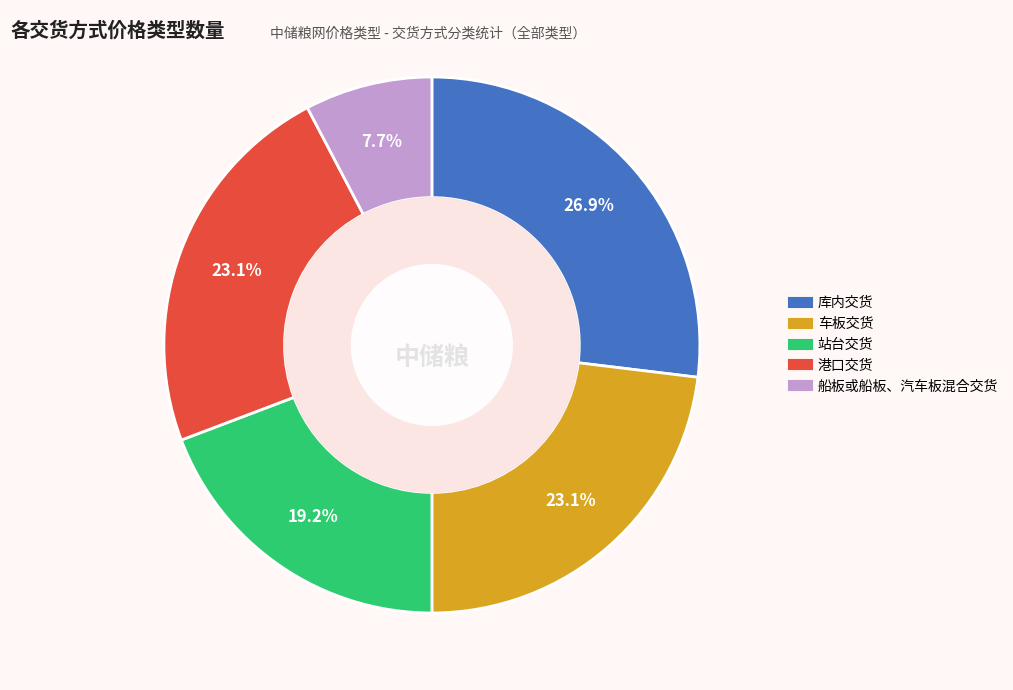

Does any single category account for the majority?

No